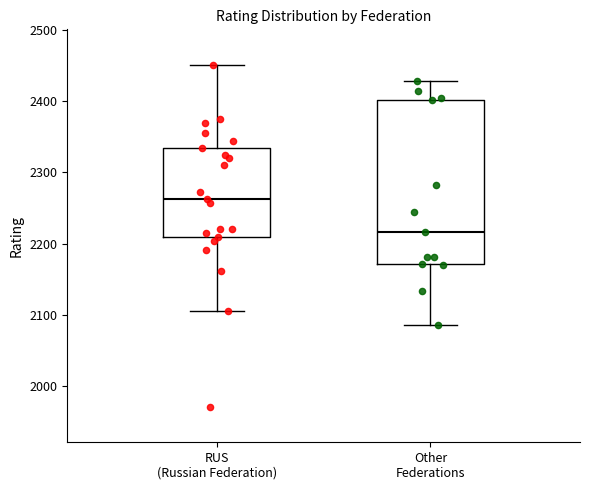

Which box is the tallest, from its lower edge to its upper edge?

Other Federations